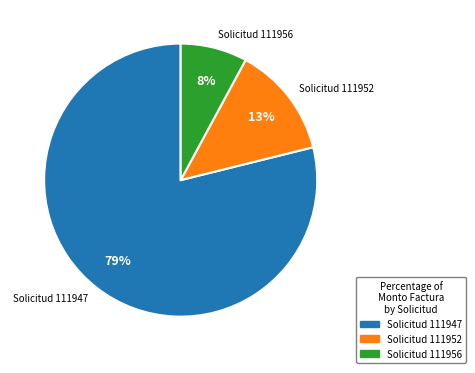

To the nearest percent, what is the combined percentage of Solicitud 111956 and Solicitud 111952?

21%